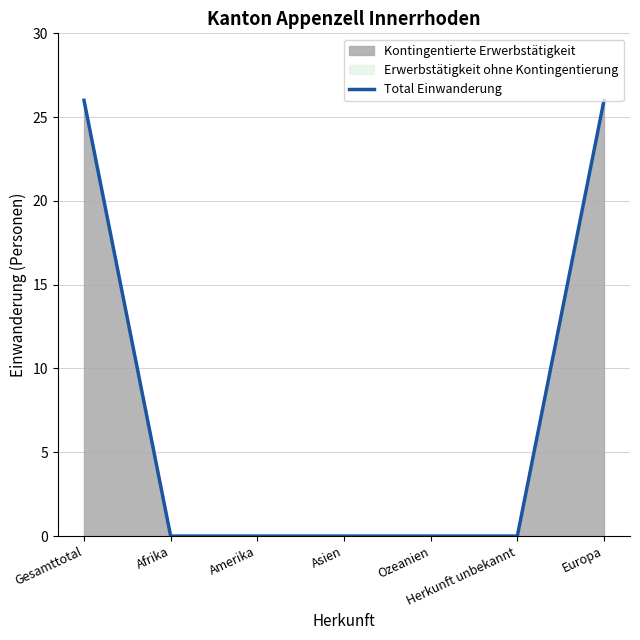

The value at Ozeanien is 0. True or false?

True